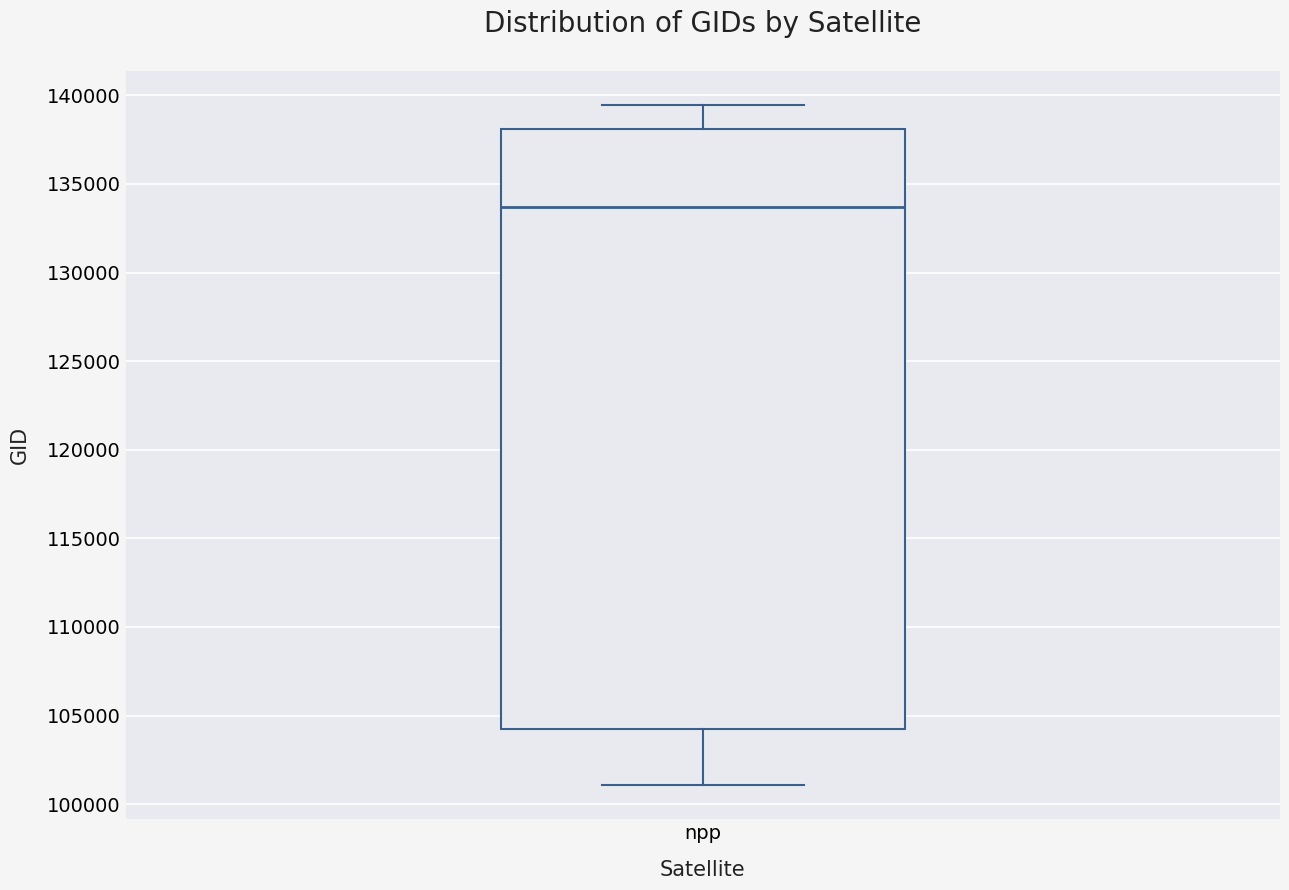

Where is the upper edge of the box for npp on the y-axis? The values are not printed on the chart, so give them approximately, as read against the axis.

138000